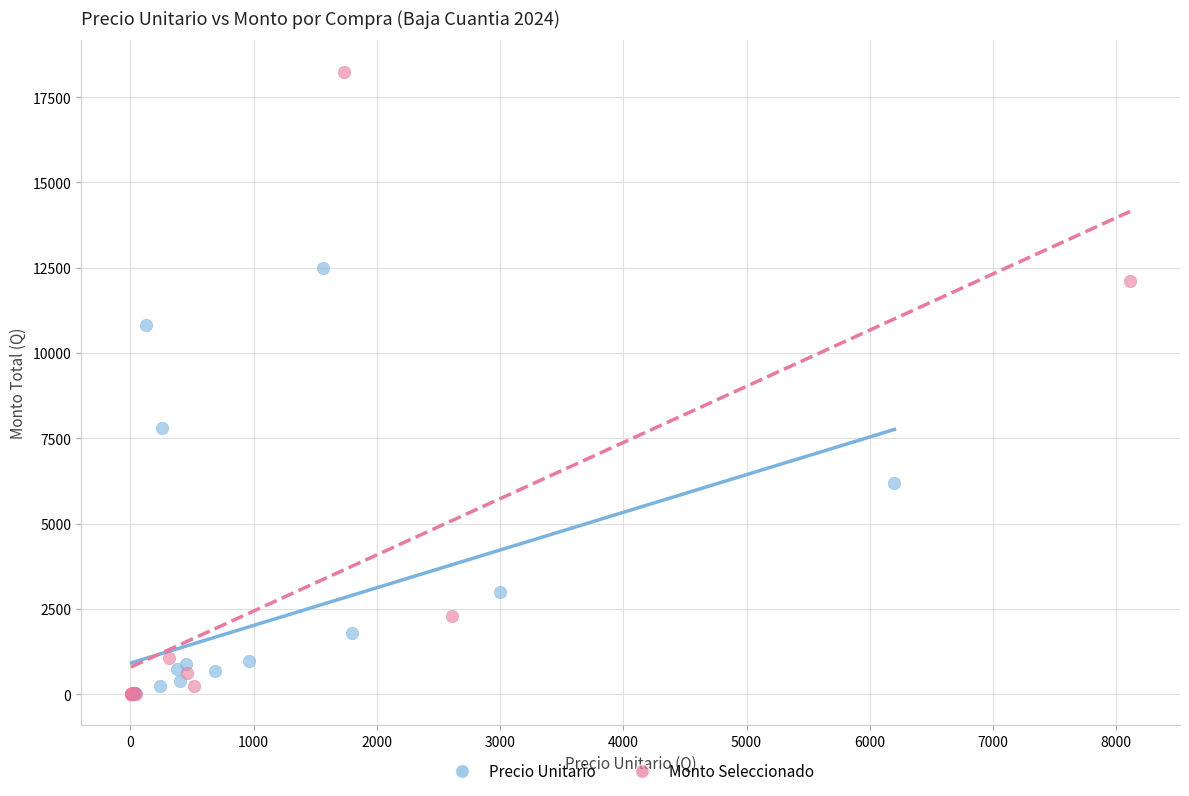

Which series reaches the maximum Y coordinate?

Monto Seleccionado